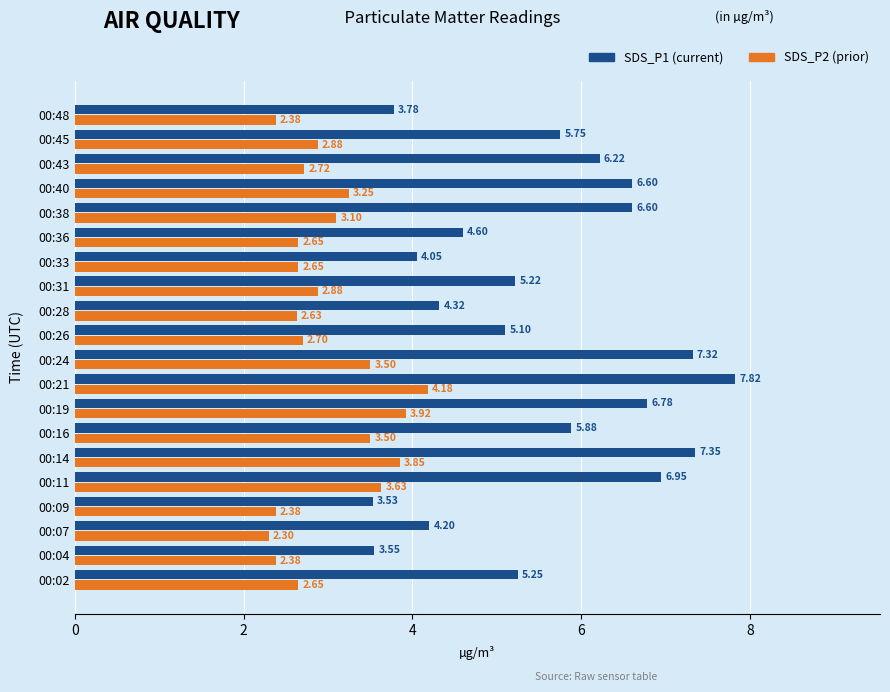

At how many categories does at least one series exceed 4?

17